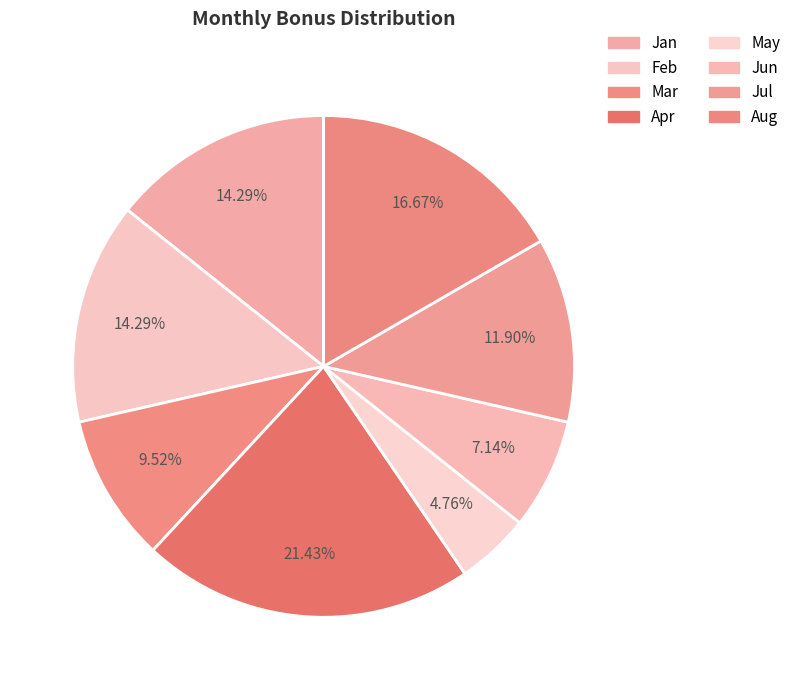

To the nearest percent, what is the difference between the Jun and Jan slice percentages?

7%